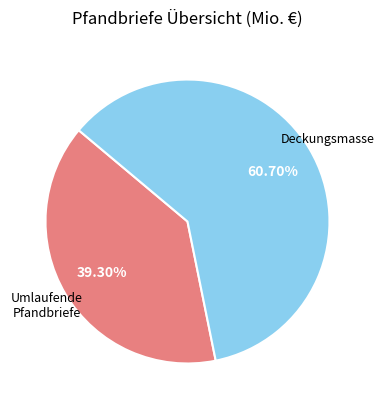

Does any single category account for the majority?

Yes